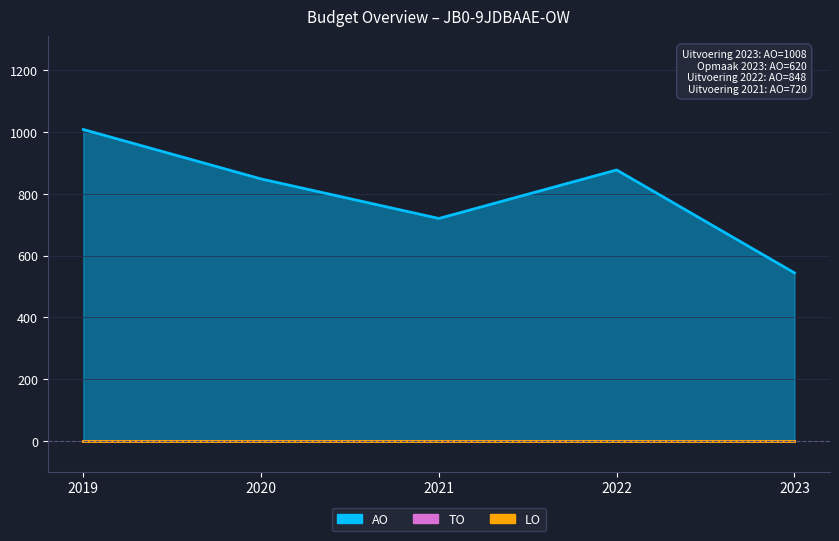

Reading left to right, extract all data points from this chart.

AO: 2019=1008	2020=848	2021=720	2022=877	2023=544
TO: 2019=0	2020=0	2021=0	2022=0	2023=0
LO: 2019=0	2020=0	2021=0	2022=0	2023=0